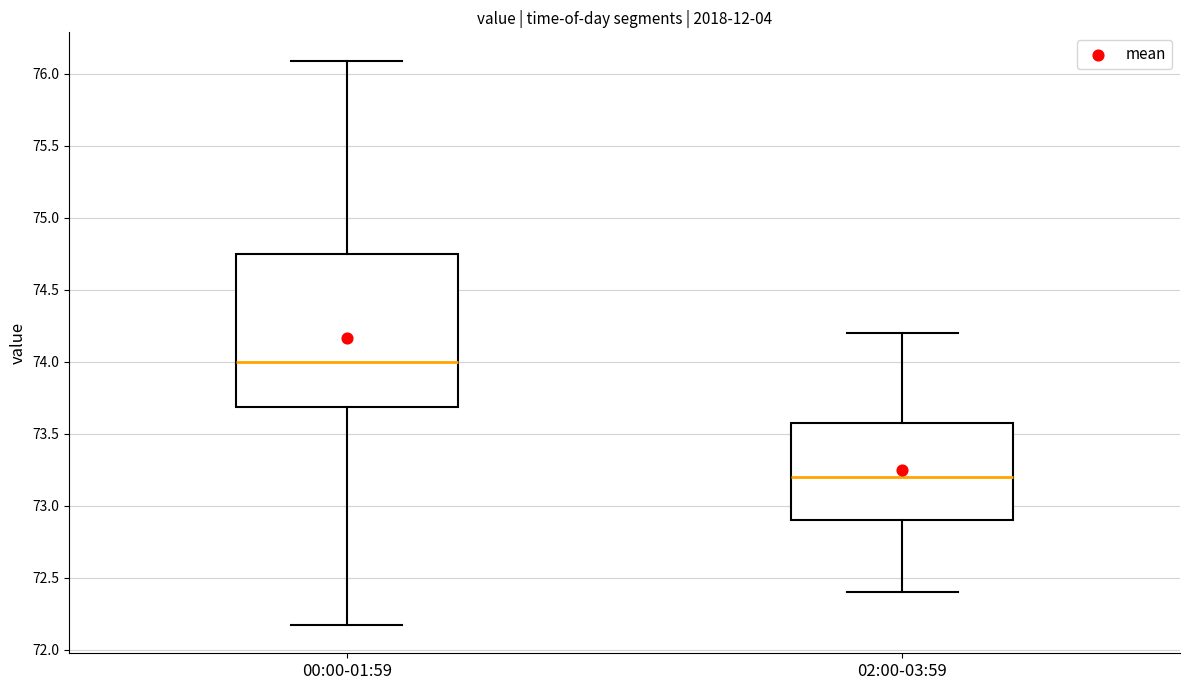

Comparing the boxes themselves (not the whiskers), which one is the tallest?

00:00-01:59